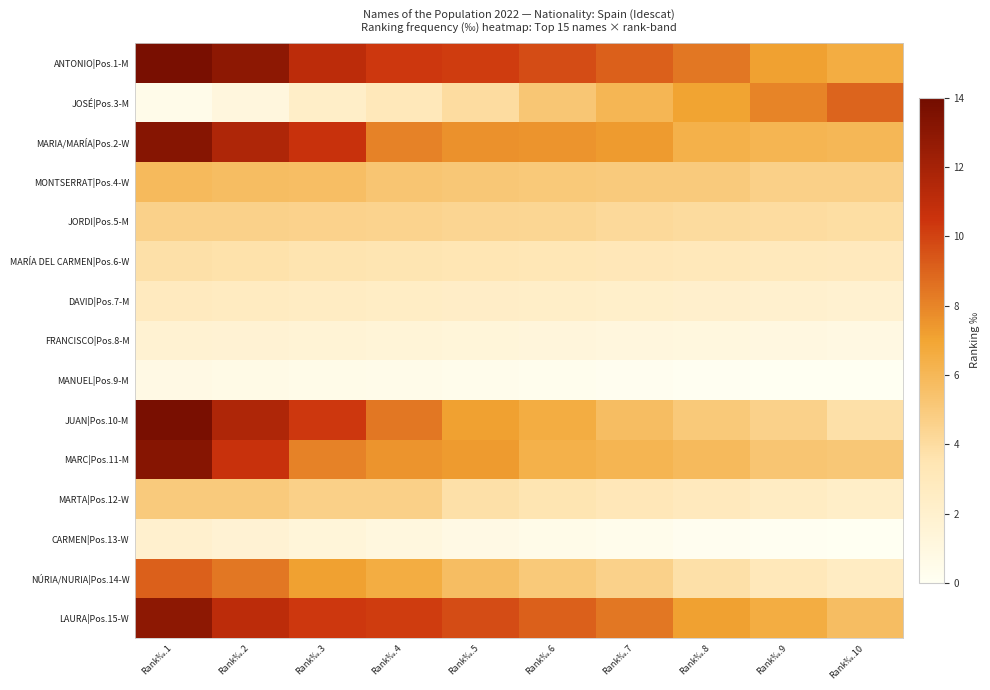

How many distinct data groups are displayed?

15